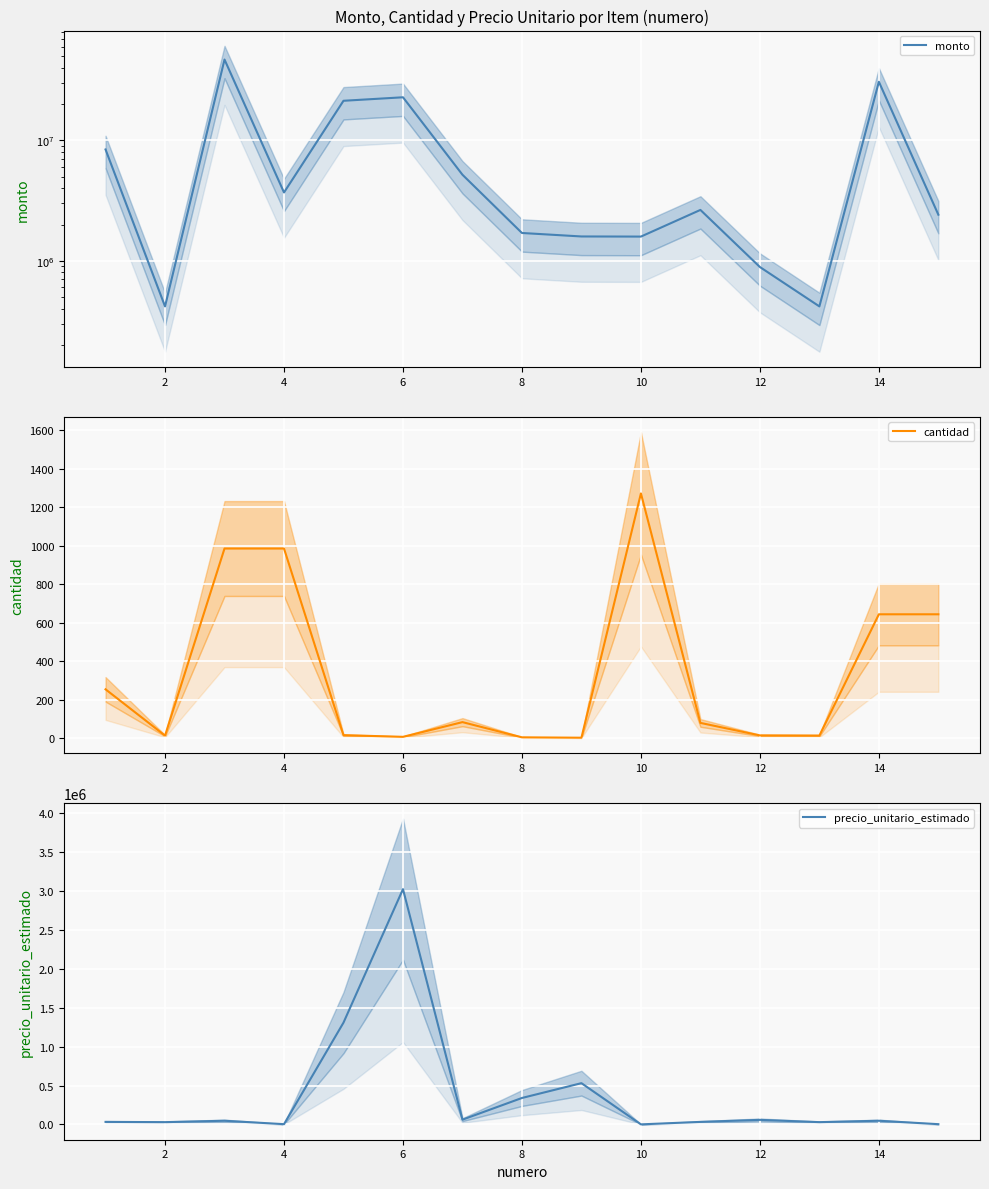

Does the chart display data point markers on the line(s)?

No